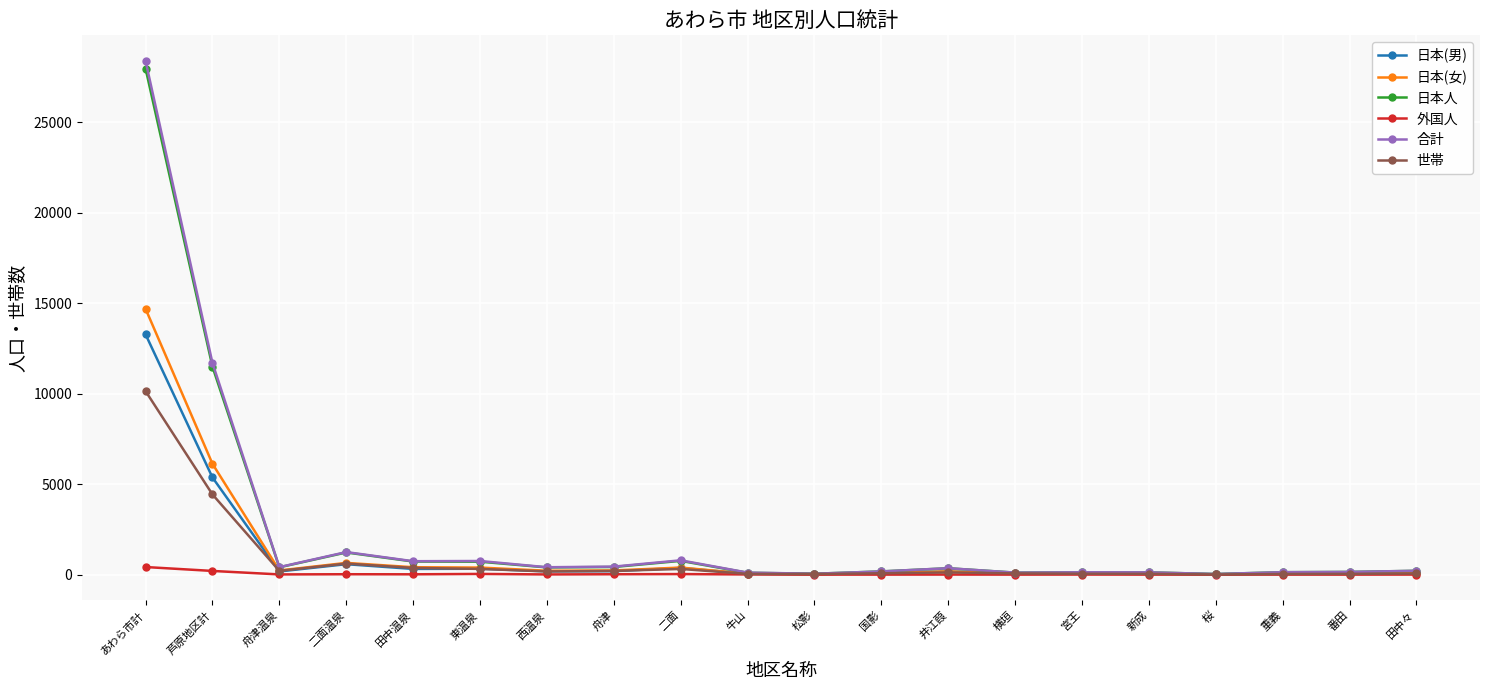

At which category does 日本人 reach its first local valley?

舟津温泉